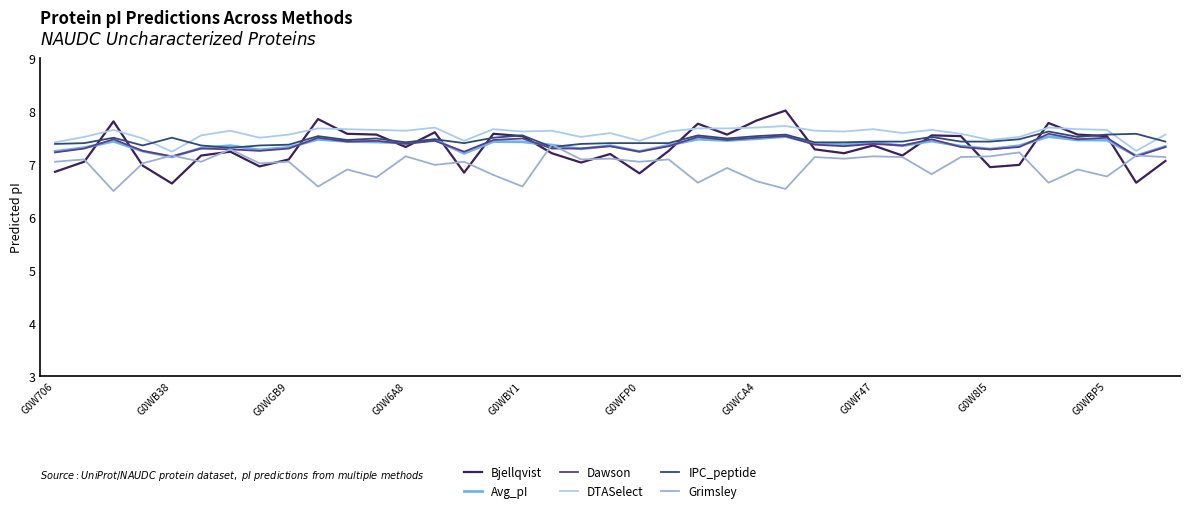

Which series has the largest total across all categories?

DTASelect